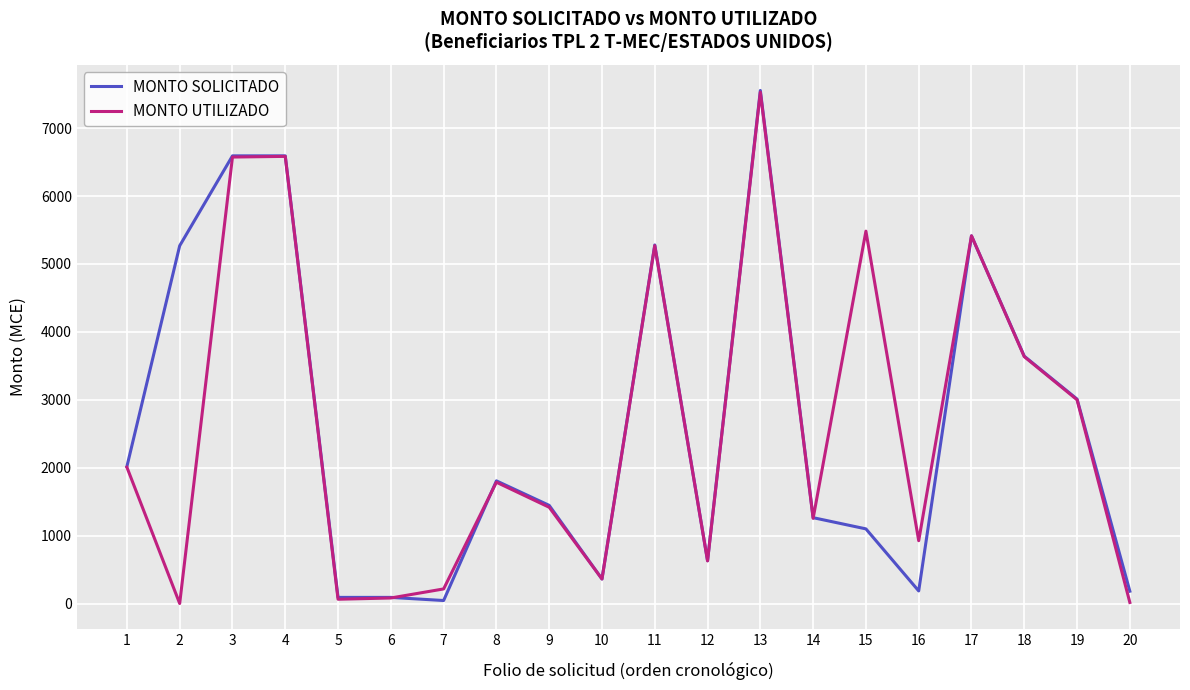

Which series changed the most between 1 and 11?

MONTO UTILIZADO